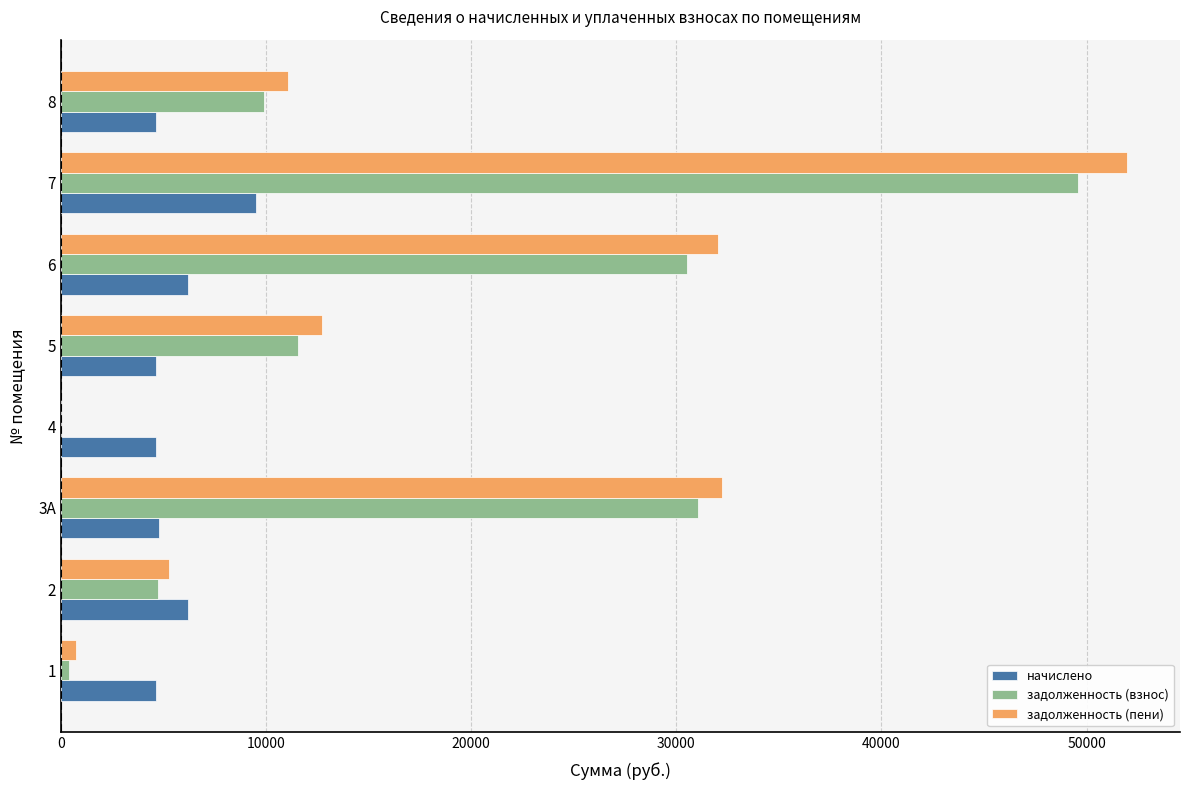

What is the sum of the задолженность (пени) values at 2 and 6?

37335.6